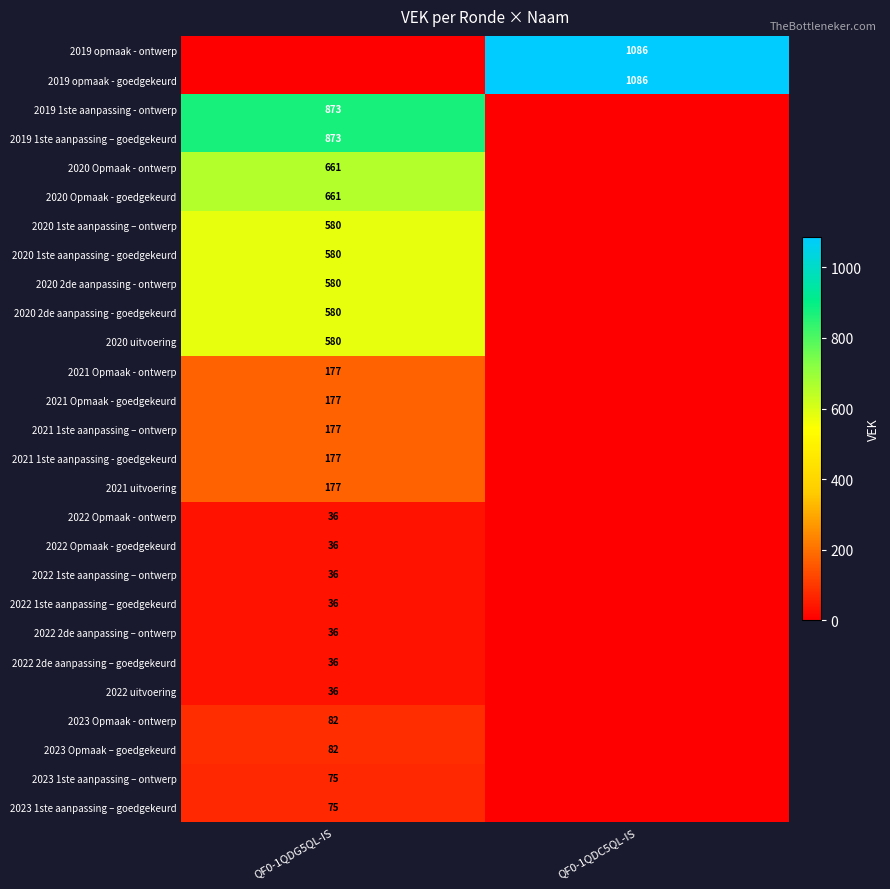

Is the value of 2021 1ste aanpassing – ontwerp at QF0-1QDG5QL-IS greater than the value of 2020 uitvoering at QF0-1QDG5QL-IS?

No